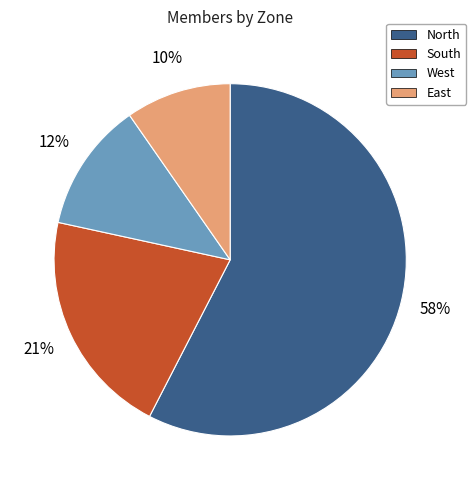

Is there a majority slice in this chart?

Yes